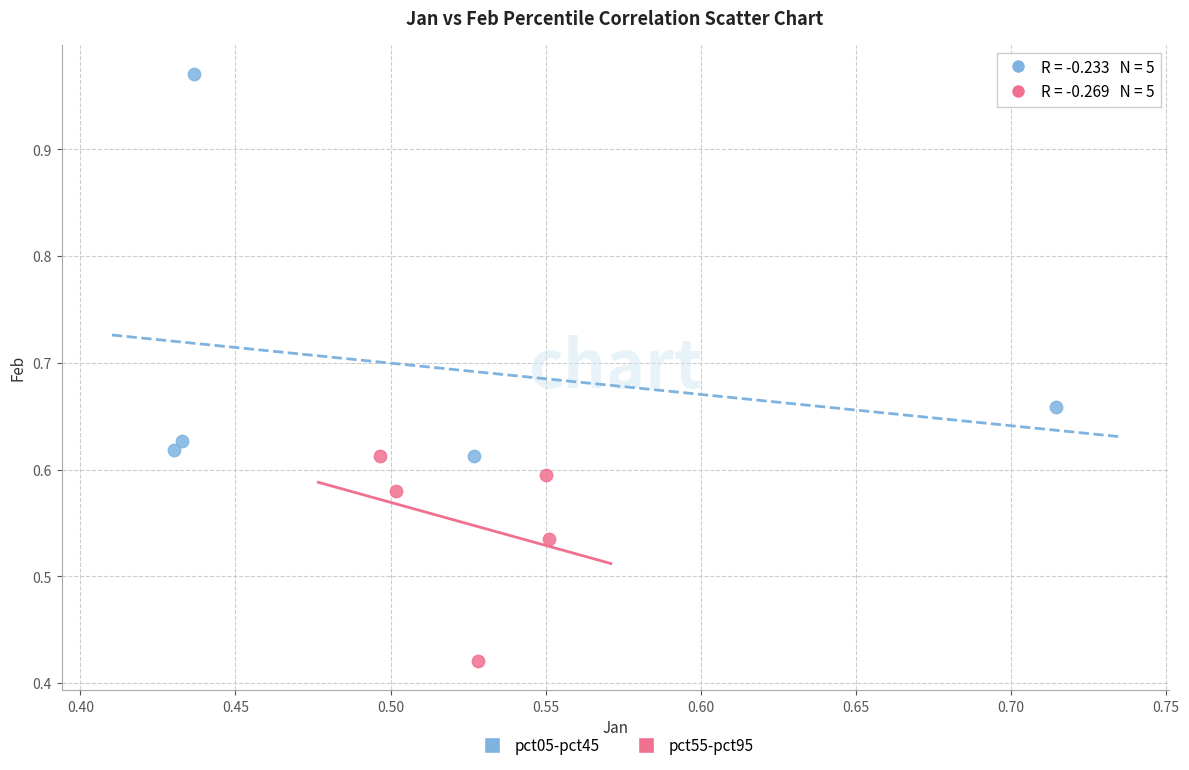

Which series reaches the maximum Y coordinate?

pct05-pct45